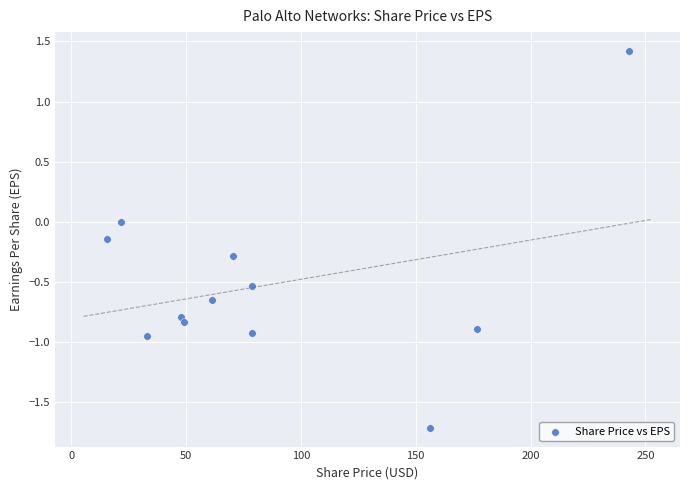

What is the average X value?

86.0